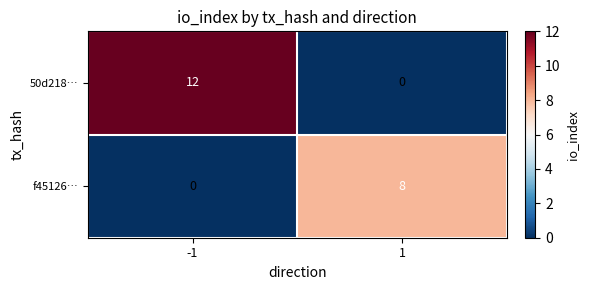

How many series are shown in this chart?

2